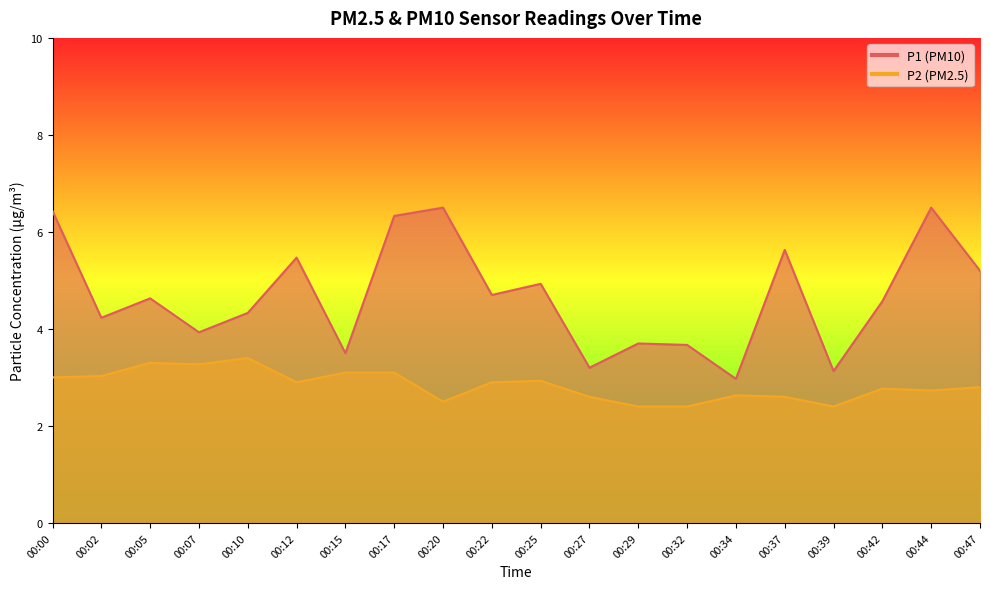

How many series are shown in this chart?

2